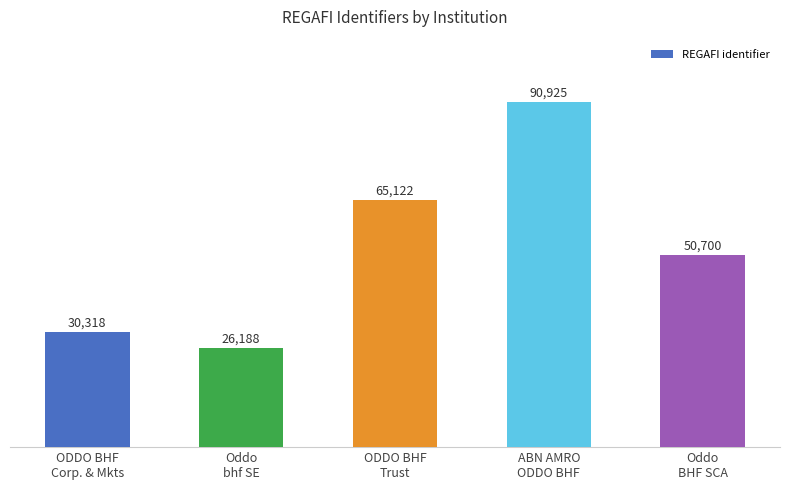

Reading right to left, extract all data points from this chart.

50700	90925	65122	26188	30318